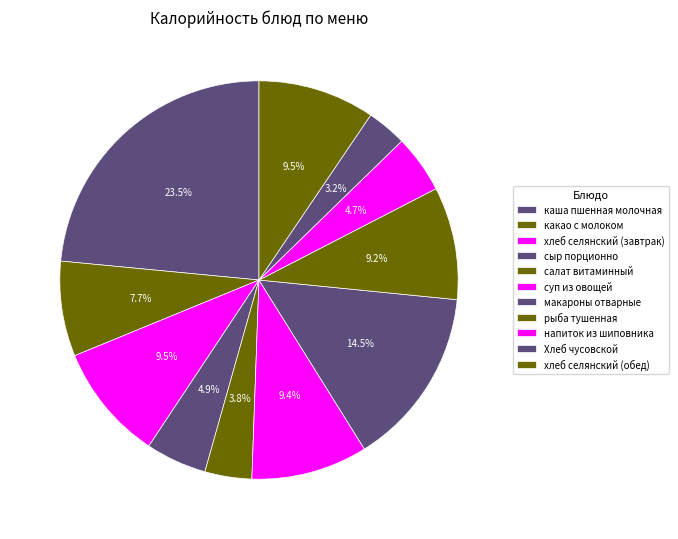

How many segments does this pie chart have?

11